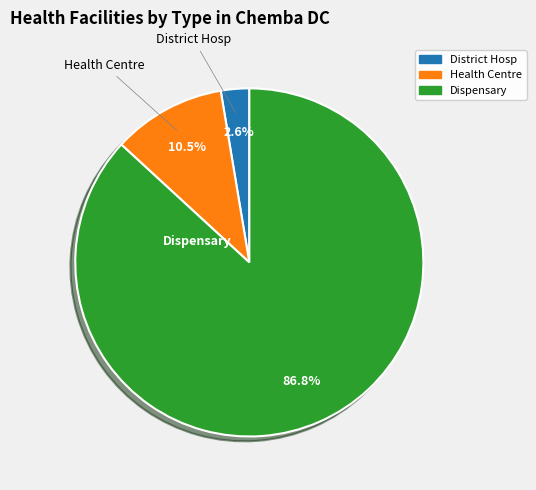

How many slices are in this pie chart?

3